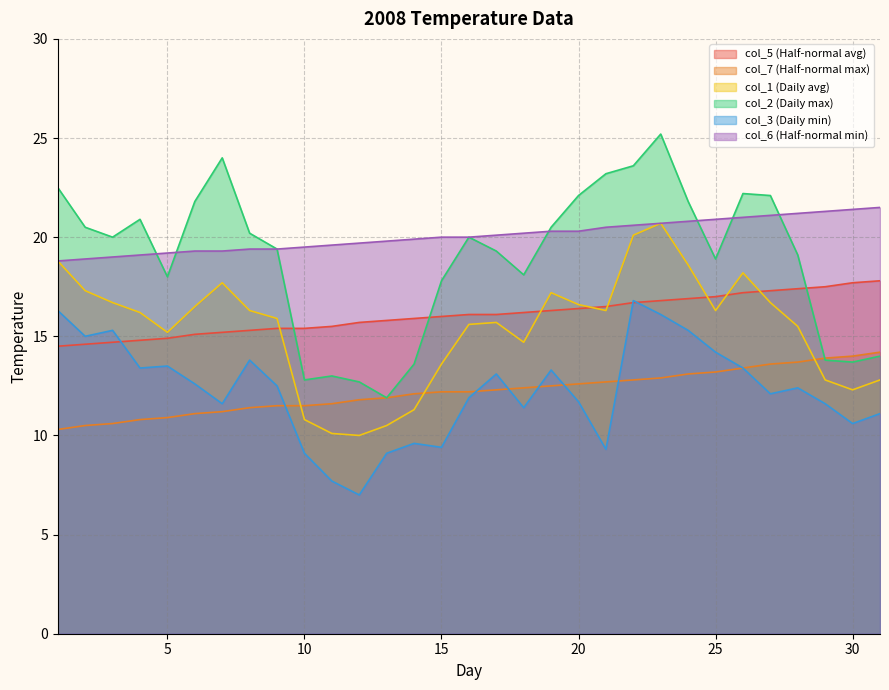

At which category is the sum across all series the highest?

23